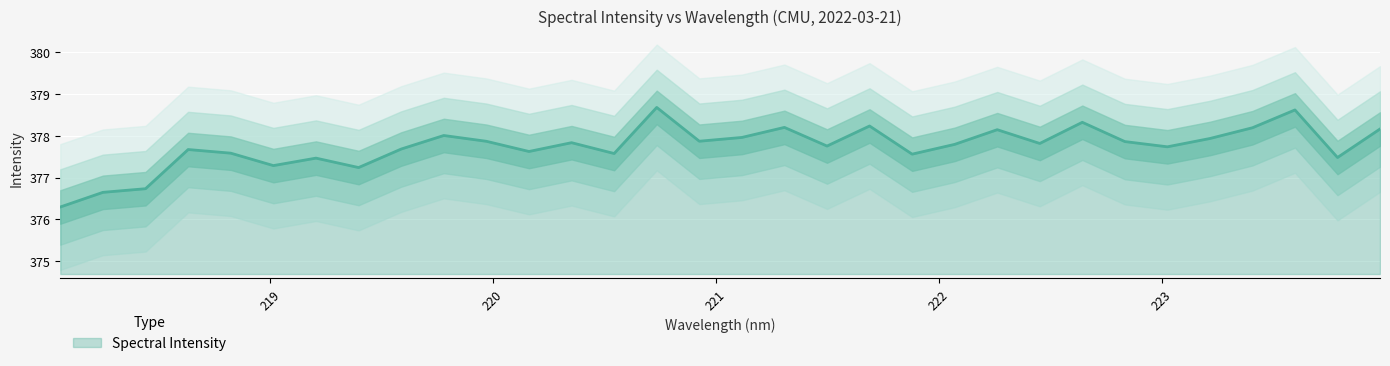

True or false: there are more than 1 points higher than both neighbors.

True